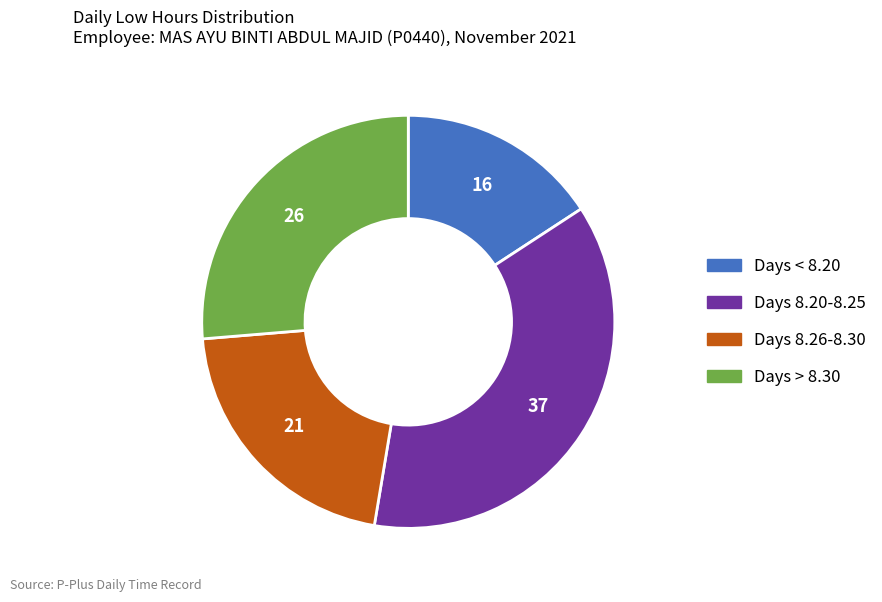

Count the number of slices in the pie.

4